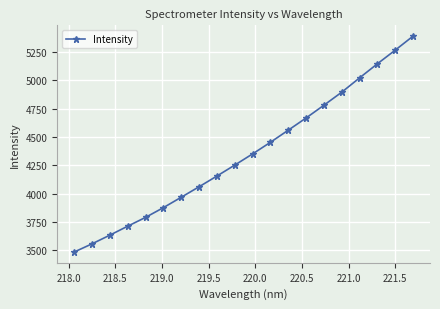

What is the greatest value displayed?

5390.7